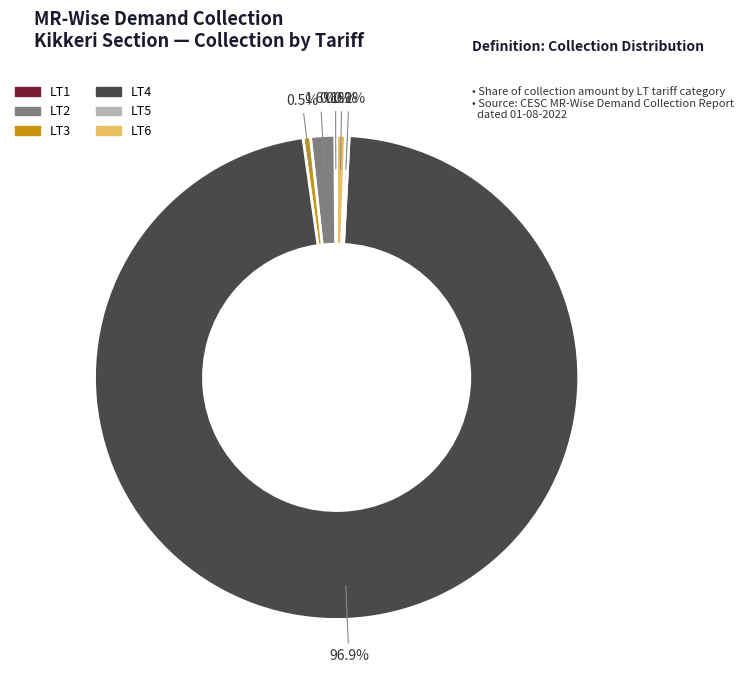

The LT6 slice represents 1% of the pie. True or false?

True